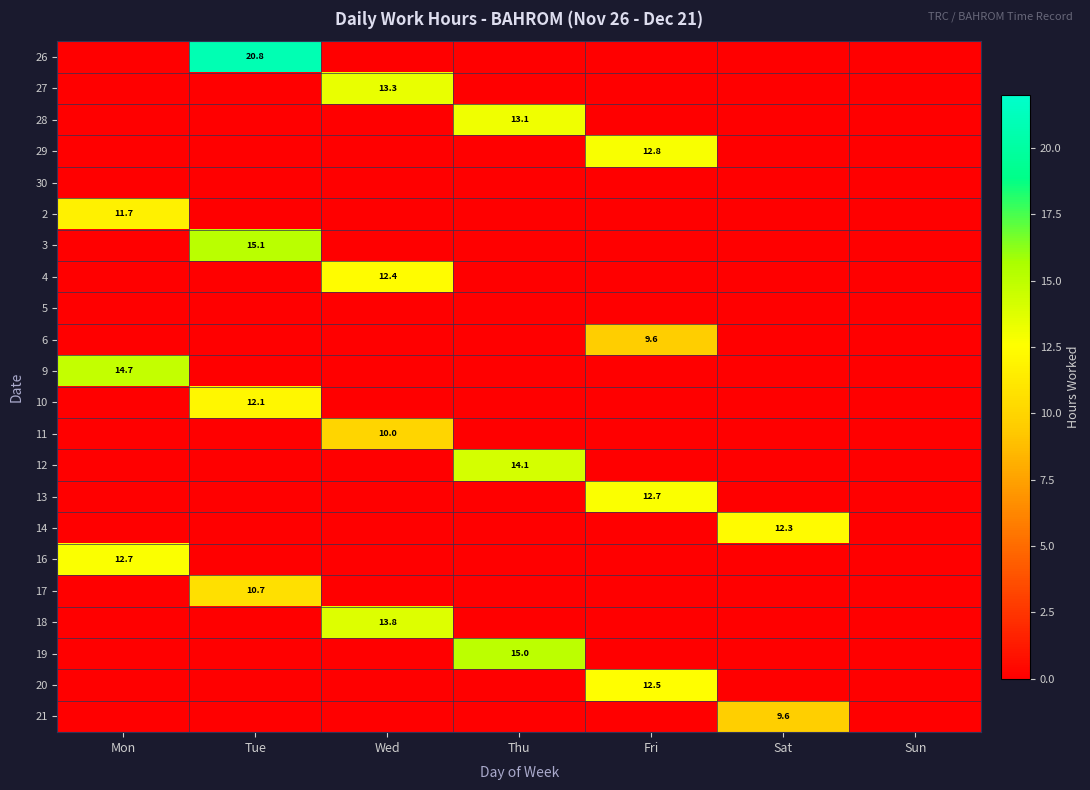

How many values in the 17 series exceed 0?

1